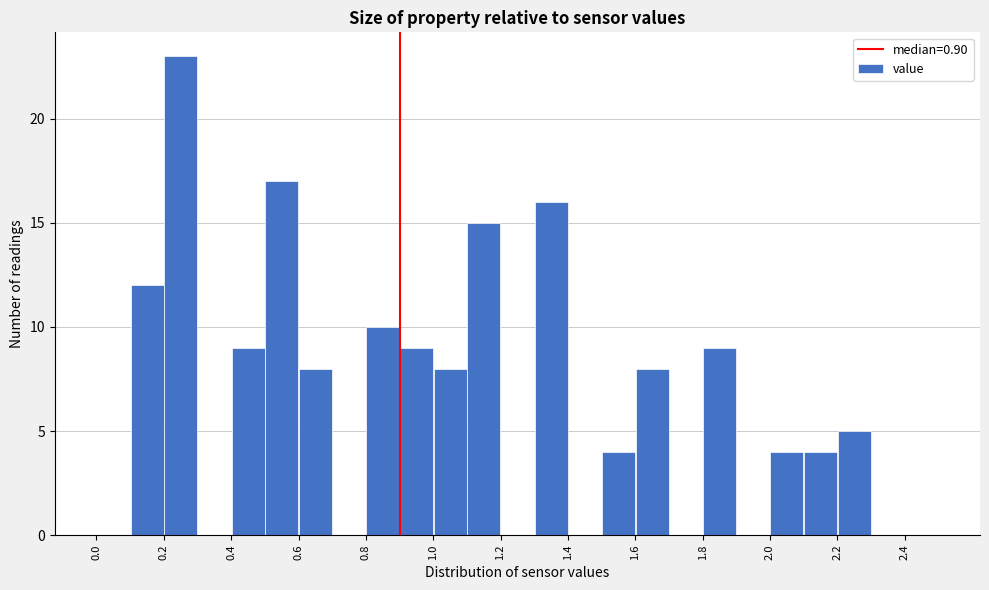

How tall is the bar that spans 1.0 to 1.1 on the x-axis? The values are not printed on the chart, so give them approximately, as read against the axis.

8